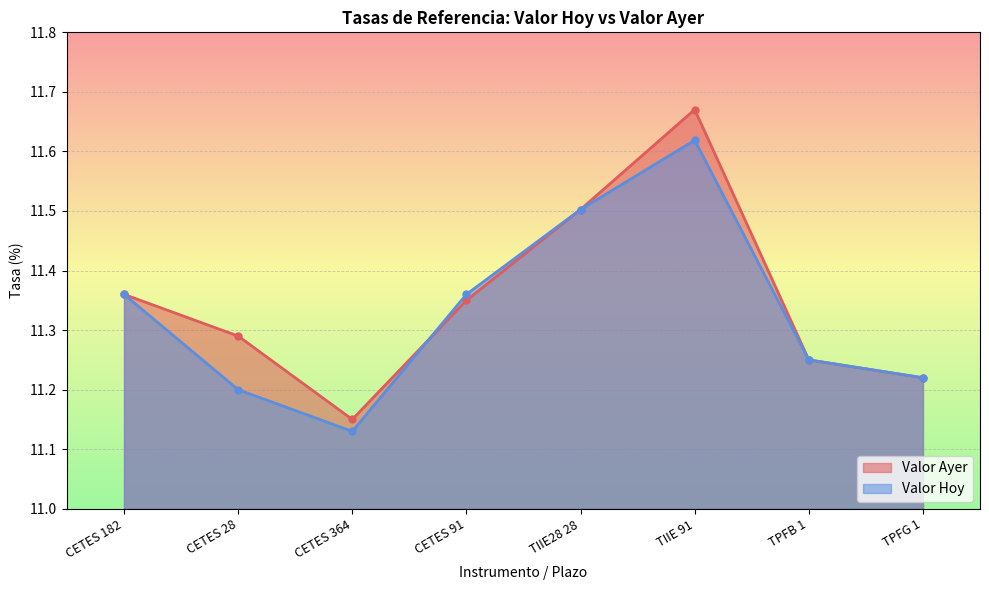

Which series has the largest total across all categories?

Valor Ayer